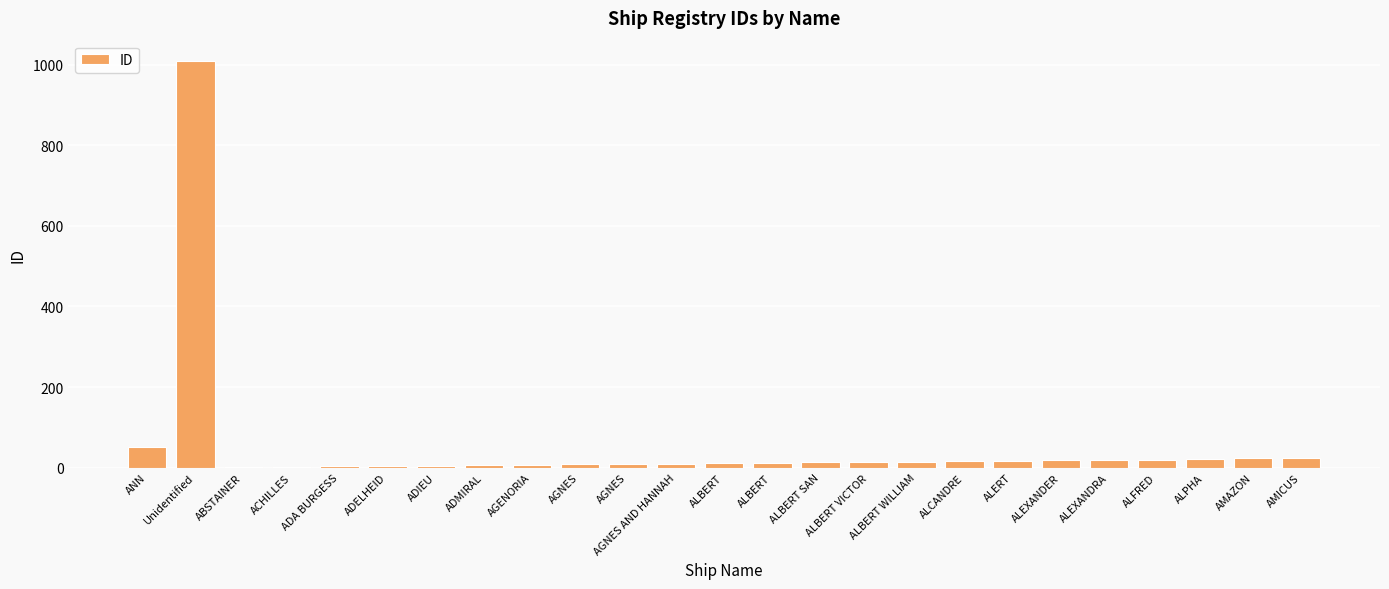

What is the label of the 17th bar from the right?

AGENORIA